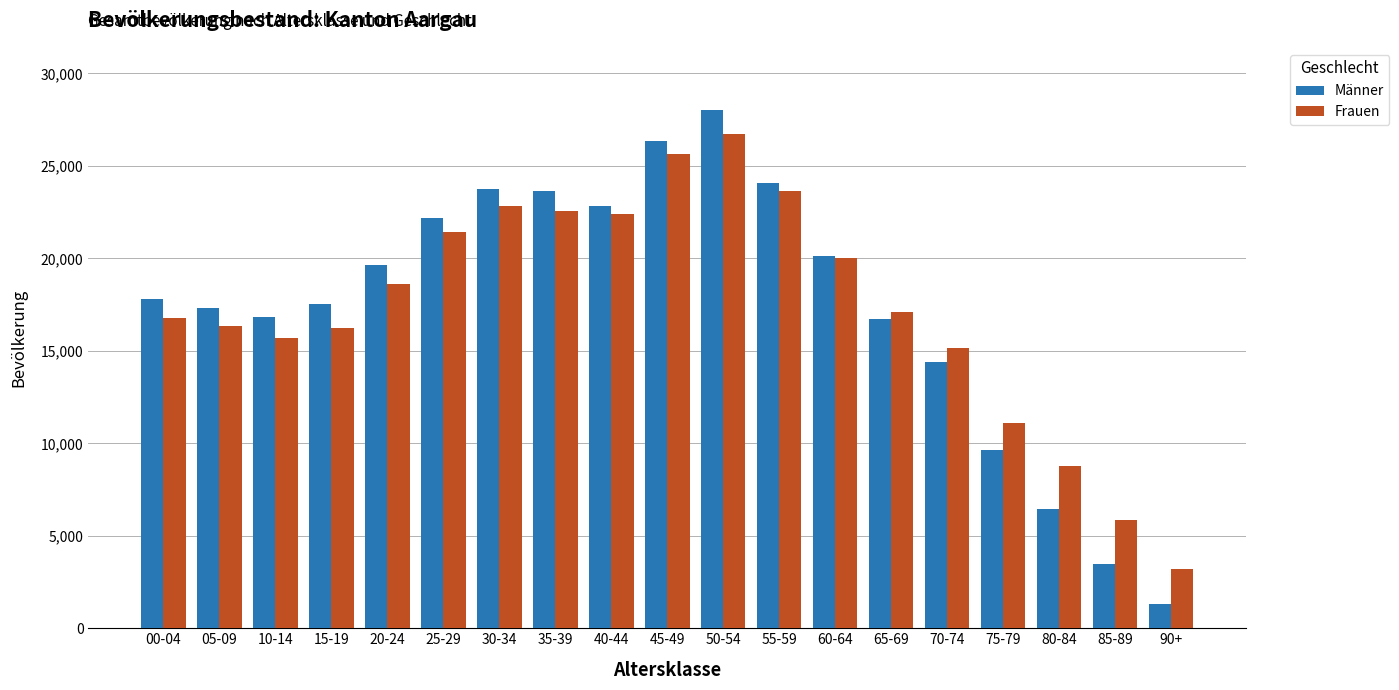

The value of Frauen at 50-54 is 6163. True or false?

False